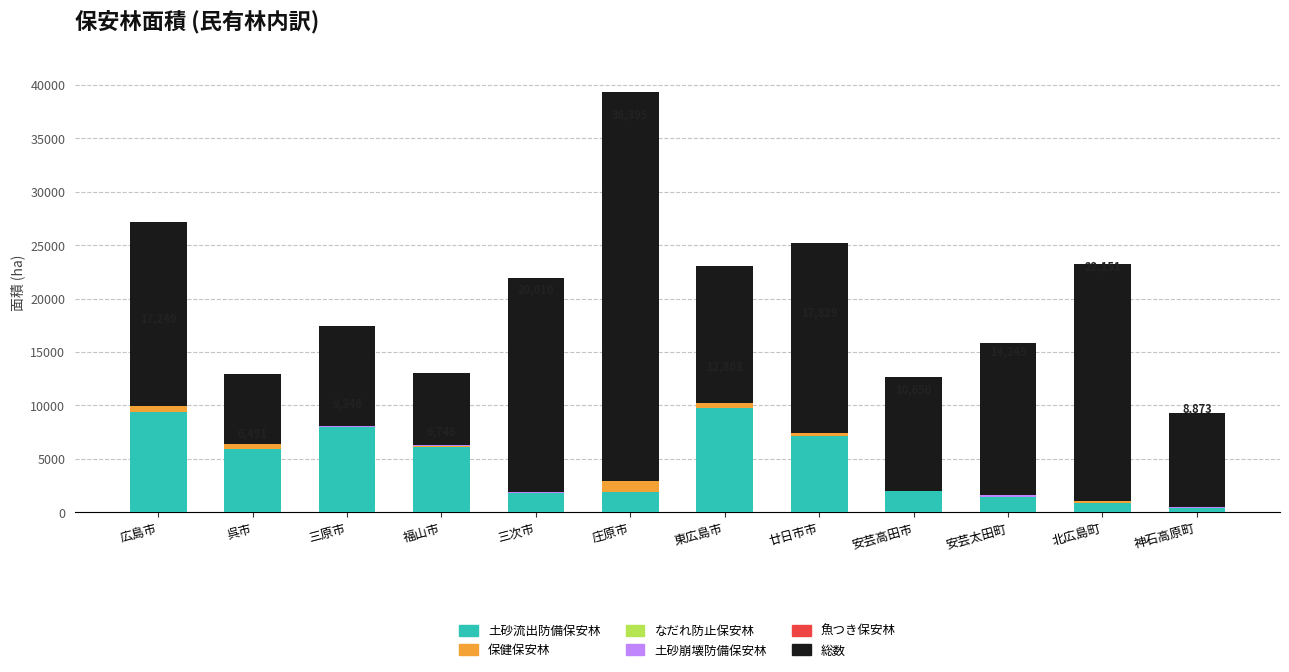

How many distinct data groups are displayed?

6